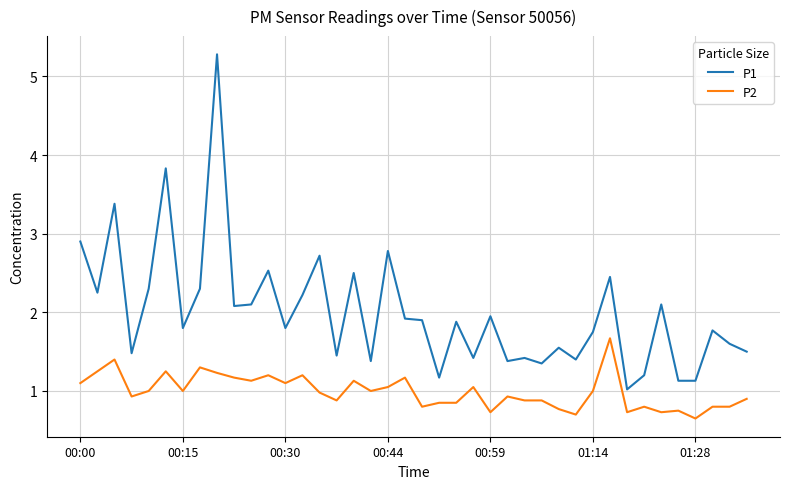

What is the greatest value displayed?

5.3